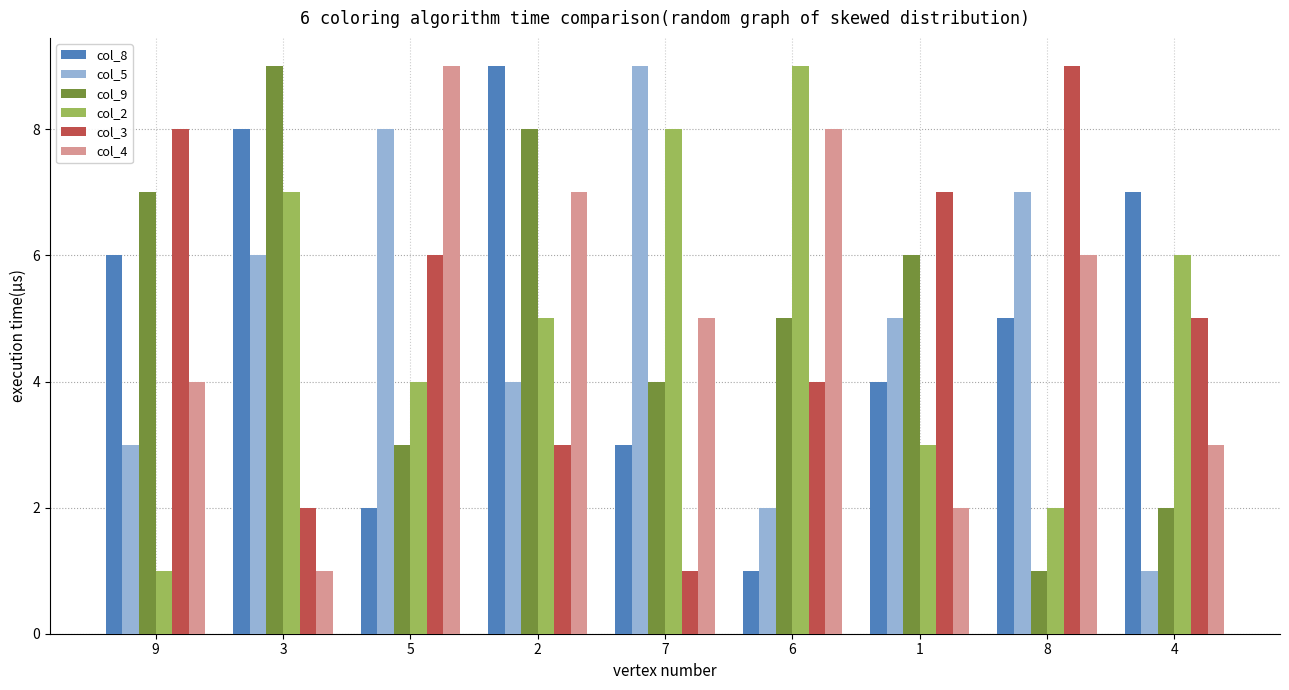

Between 9 and 6, which series saw the biggest shift?

col_2